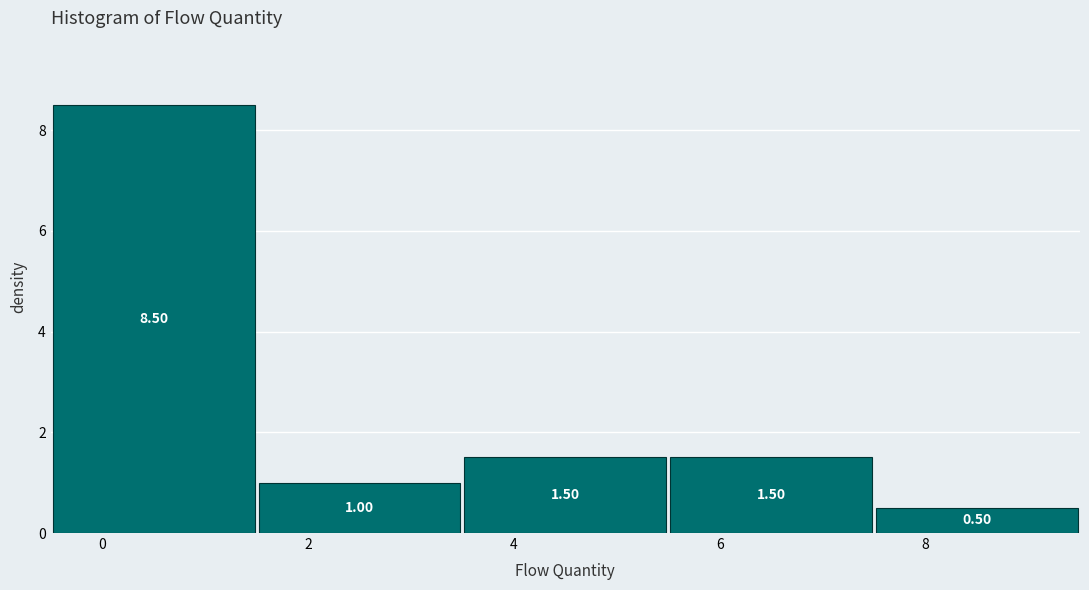

Which range on the x-axis has the tallest bar?

-0.5 to 1.5